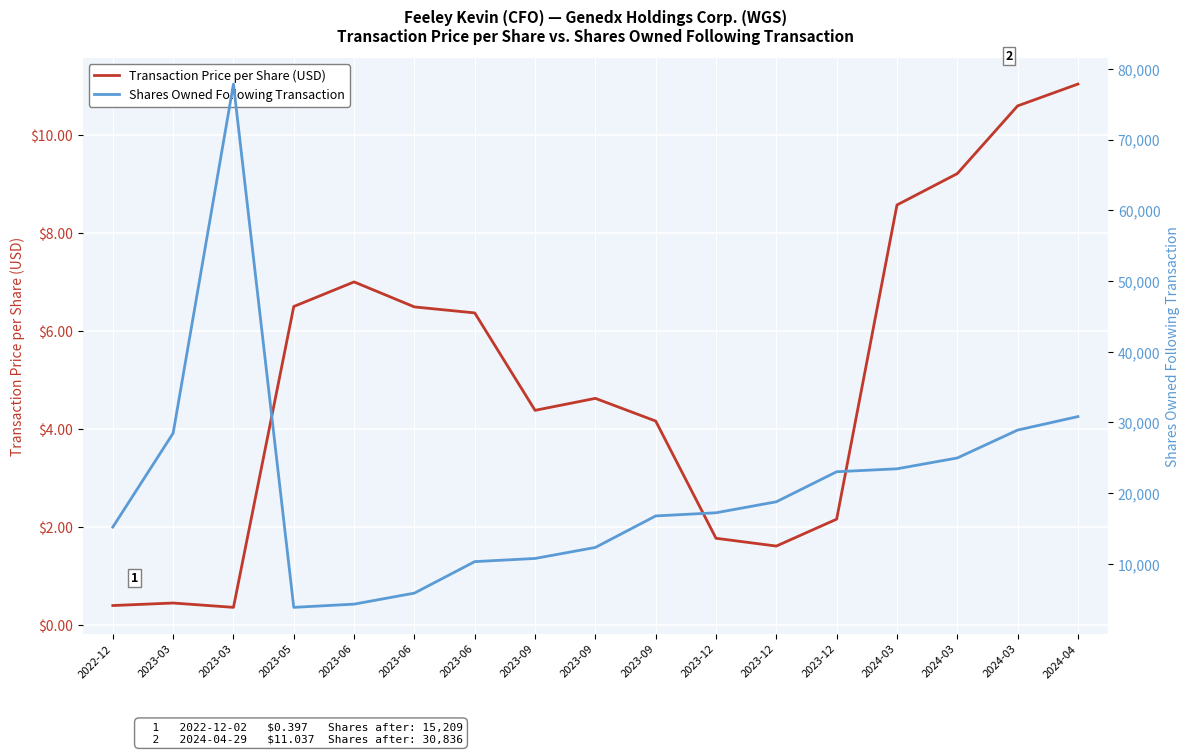

True or false: Shares Owned Following Transaction and Transaction Price per Share (USD) cross at least once.

False